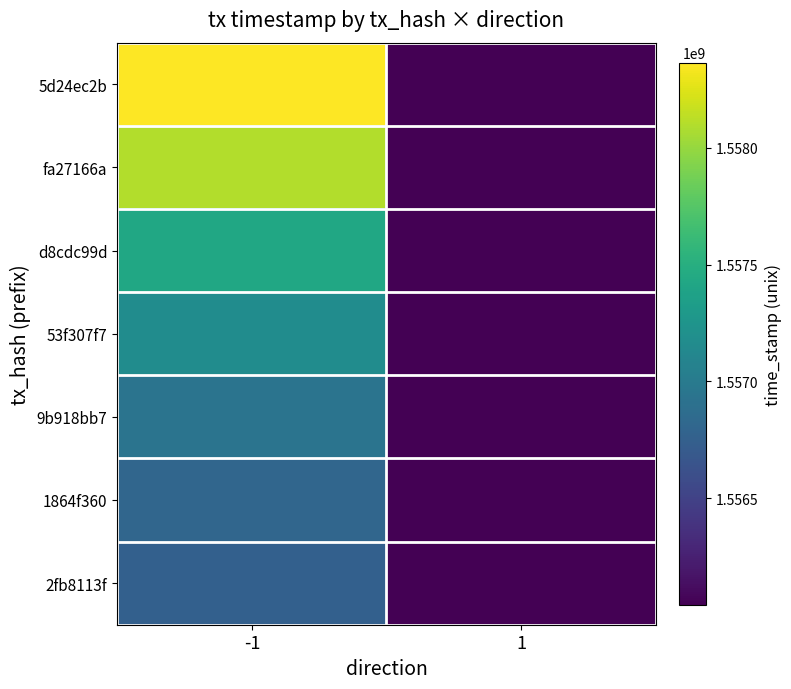

How many categories are shown in the chart?

2